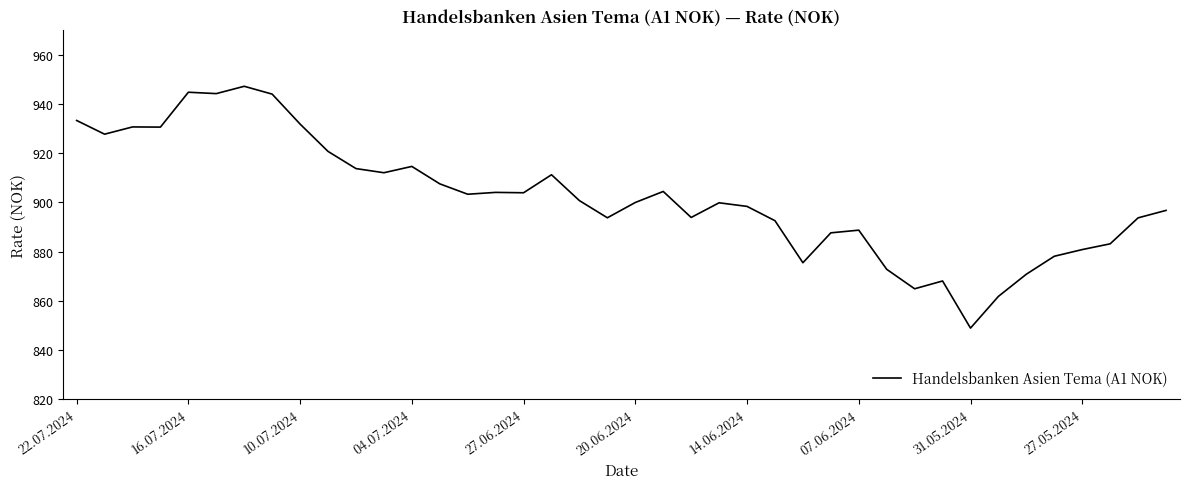

How many series are shown in this chart?

1